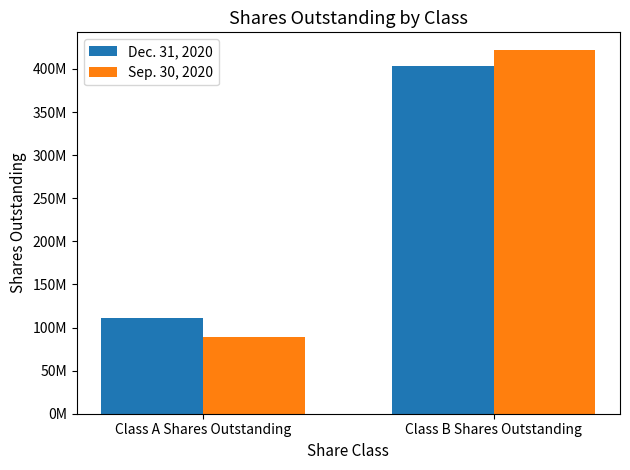

What is the difference between the Sep. 30, 2020 values at Class B Shares Outstanding and Class A Shares Outstanding?

332871639